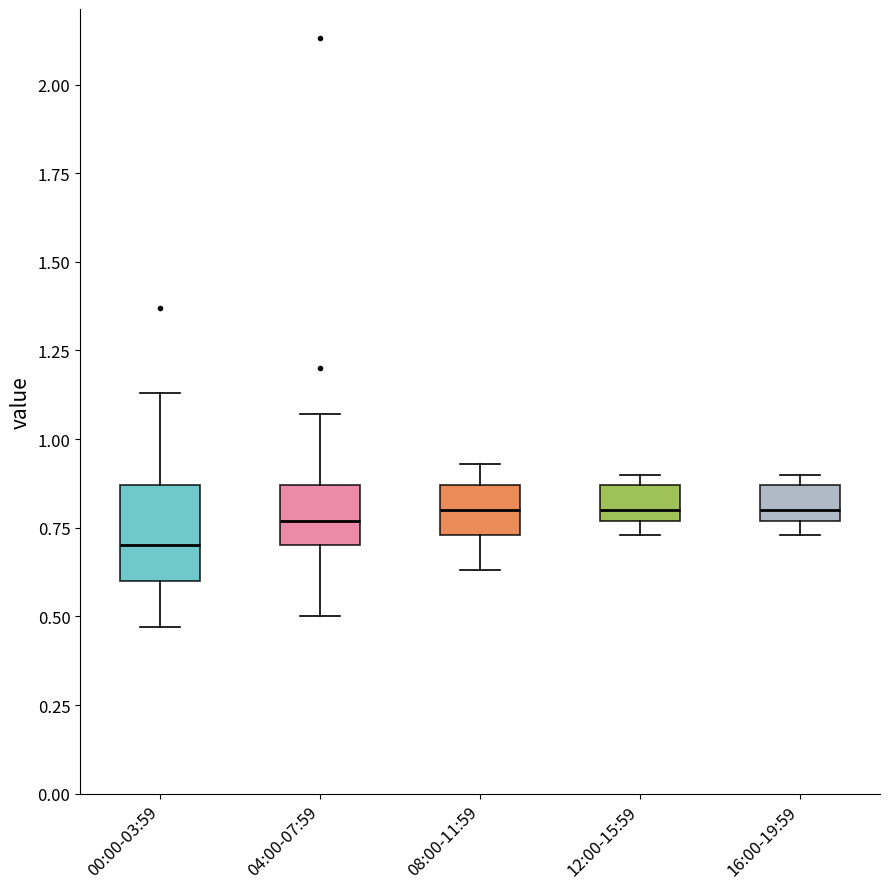

Reading left to right, read every box against the y-axis: the position of its median line, the range the box covers, and the ends of its whiskers. The values are not printed on the chart, so give them approximately, as read against the axis.

00:00-03:59: median 0.70, box 0.60 to 0.85, whiskers 0.45 to 1.15
04:00-07:59: median 0.75, box 0.70 to 0.85, whiskers 0.50 to 1.05
08:00-11:59: median 0.80, box 0.75 to 0.85, whiskers 0.65 to 0.95
12:00-15:59: median 0.80, box 0.75 to 0.85, whiskers 0.75 (just below the box's lower edge) to 0.90
16:00-19:59: median 0.80, box 0.75 to 0.85, whiskers 0.75 (just below the box's lower edge) to 0.90